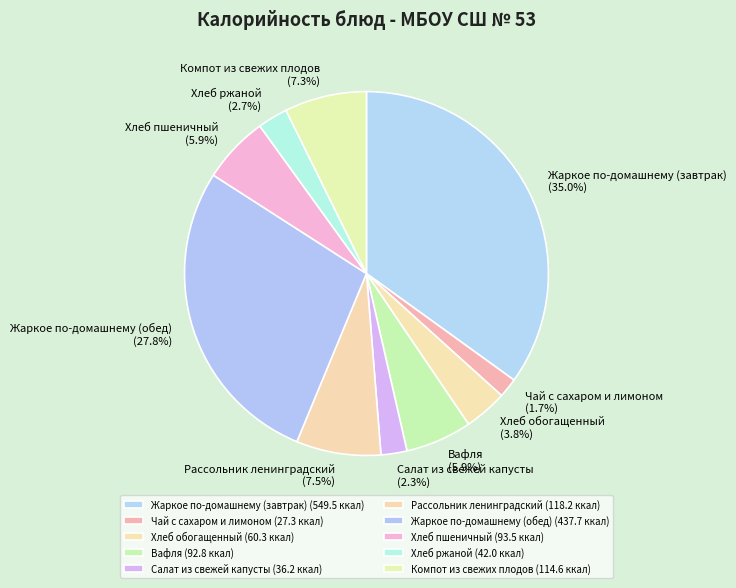

How much of the chart is everything except Компот из свежих плодов?

92.7%